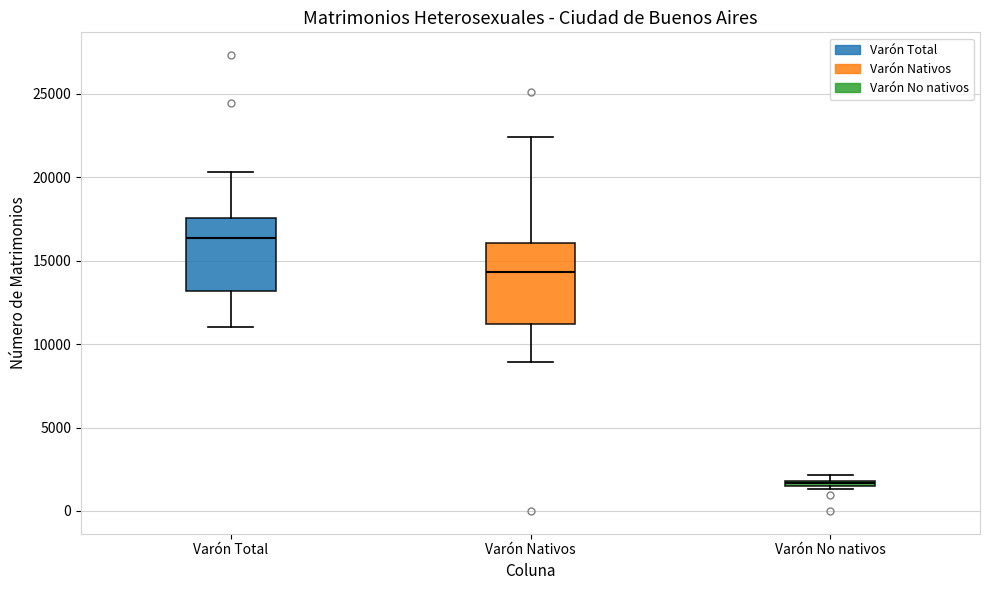

Which box's median line is the lowest?

Varón No nativos